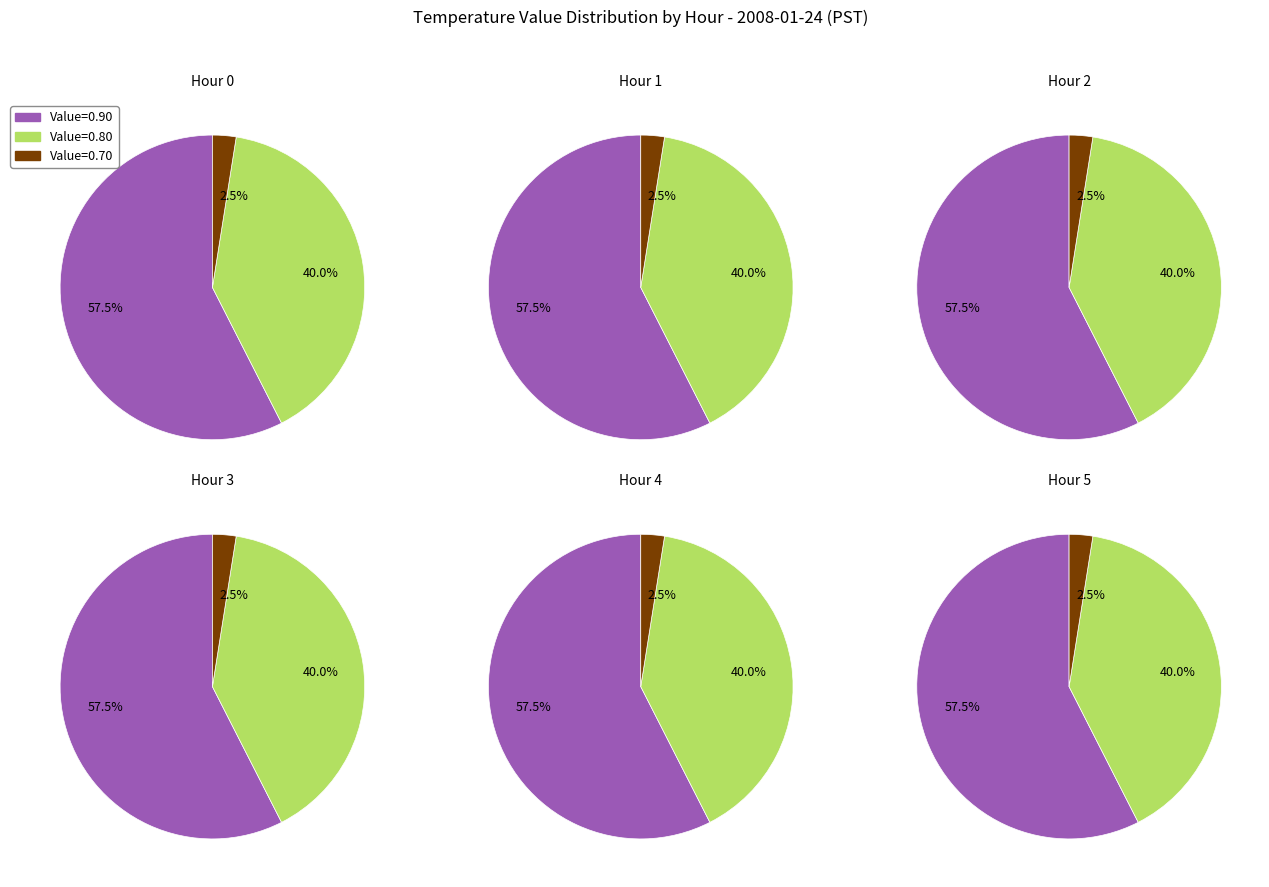

Is 1 the majority of the pie?

No